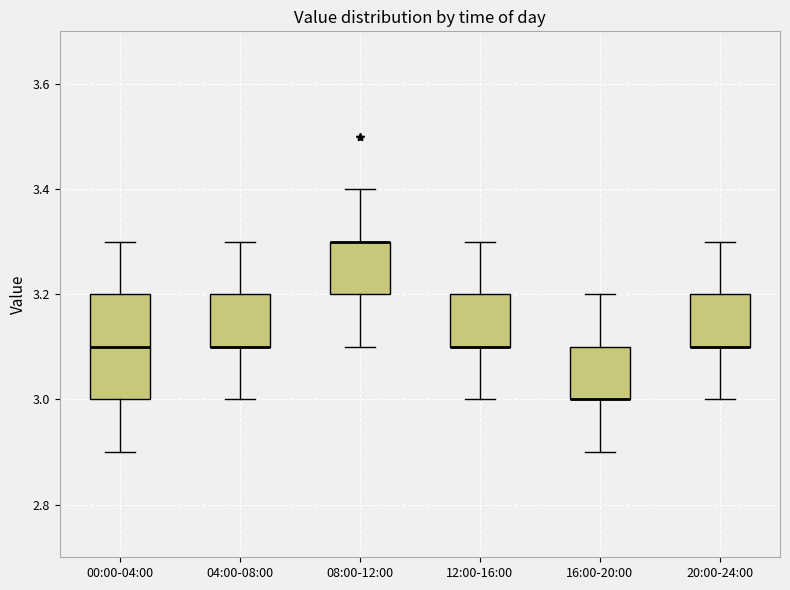

Reading left to right, transcribe this box plot: for each box, give where its median line is, the range the box spans, and where its two whiskers end, as read against the y-axis. The values are not printed on the chart, so give them approximately, as read against the axis.

00:00-04:00: median 3.1, box 3.0 to 3.2, whiskers 2.9 to 3.3
04:00-08:00: median 3.1 (drawn on the box's lower edge), box 3.1 to 3.2, whiskers 3.0 to 3.3
08:00-12:00: median 3.3 (drawn on the box's upper edge), box 3.2 to 3.3, whiskers 3.1 to 3.4
12:00-16:00: median 3.1 (drawn on the box's lower edge), box 3.1 to 3.2, whiskers 3.0 to 3.3
16:00-20:00: median 3.0 (drawn on the box's lower edge), box 3.0 to 3.1, whiskers 2.9 to 3.2
20:00-24:00: median 3.1 (drawn on the box's lower edge), box 3.1 to 3.2, whiskers 3.0 to 3.3